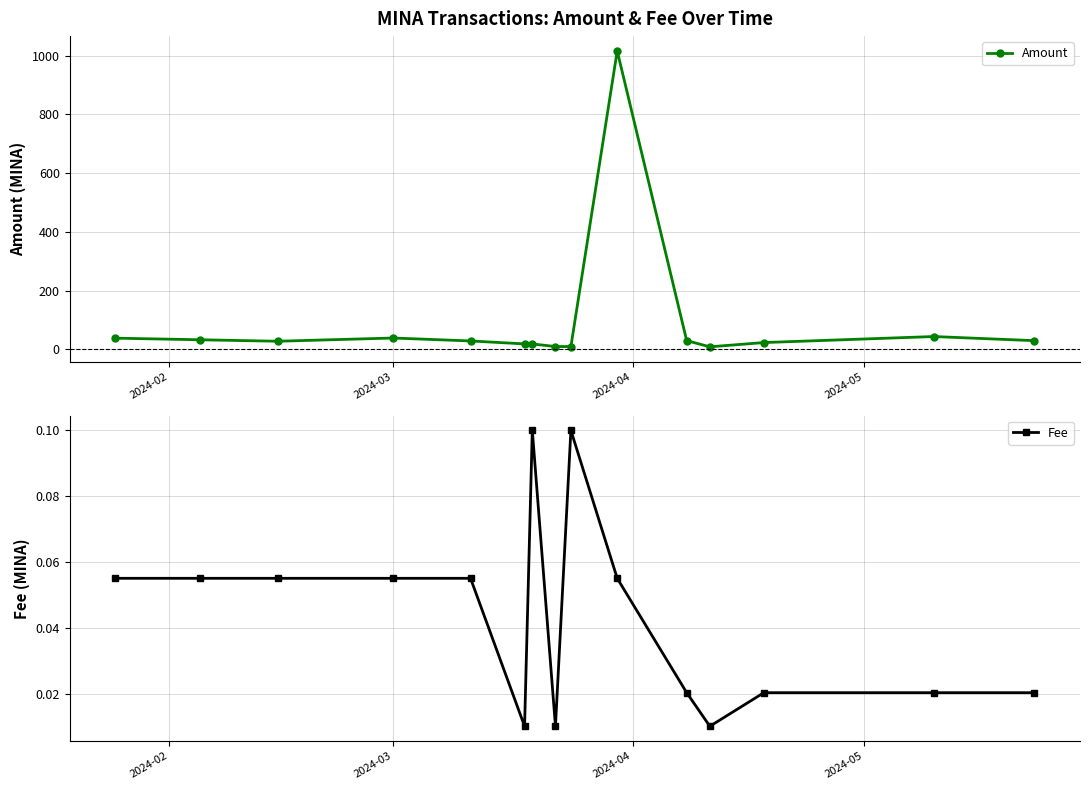

Which series has the largest range (max minus min)?

Amount